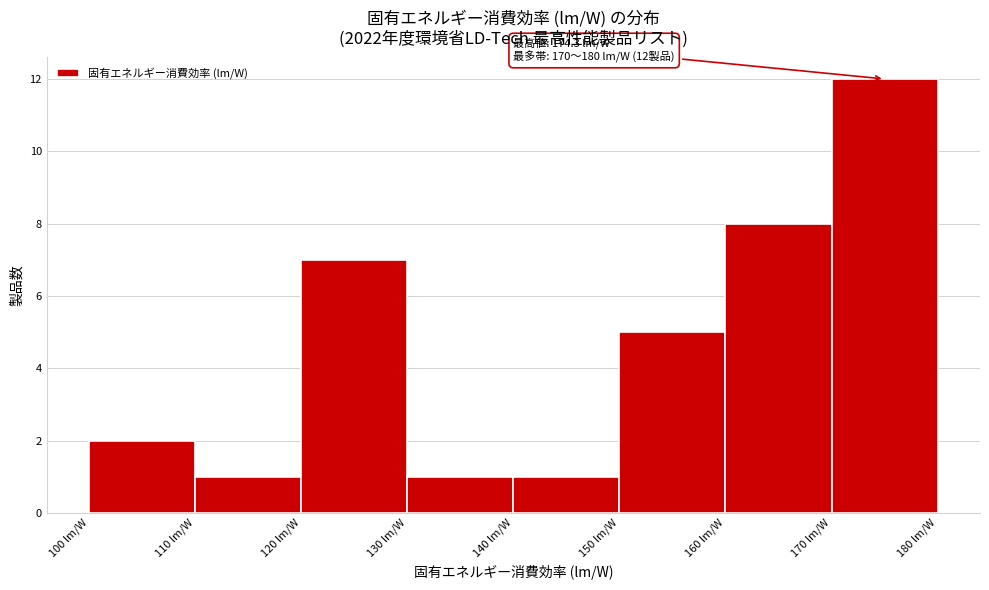

Which range on the x-axis has the tallest bar?

170 to 180